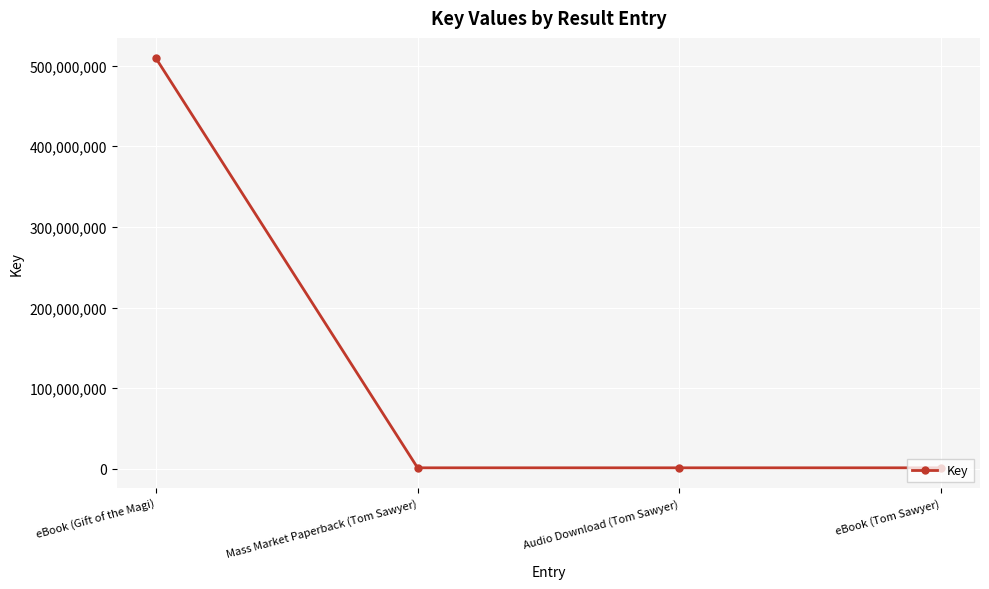

What is the label of the 2nd point from the right?

Audio Download (Tom Sawyer)